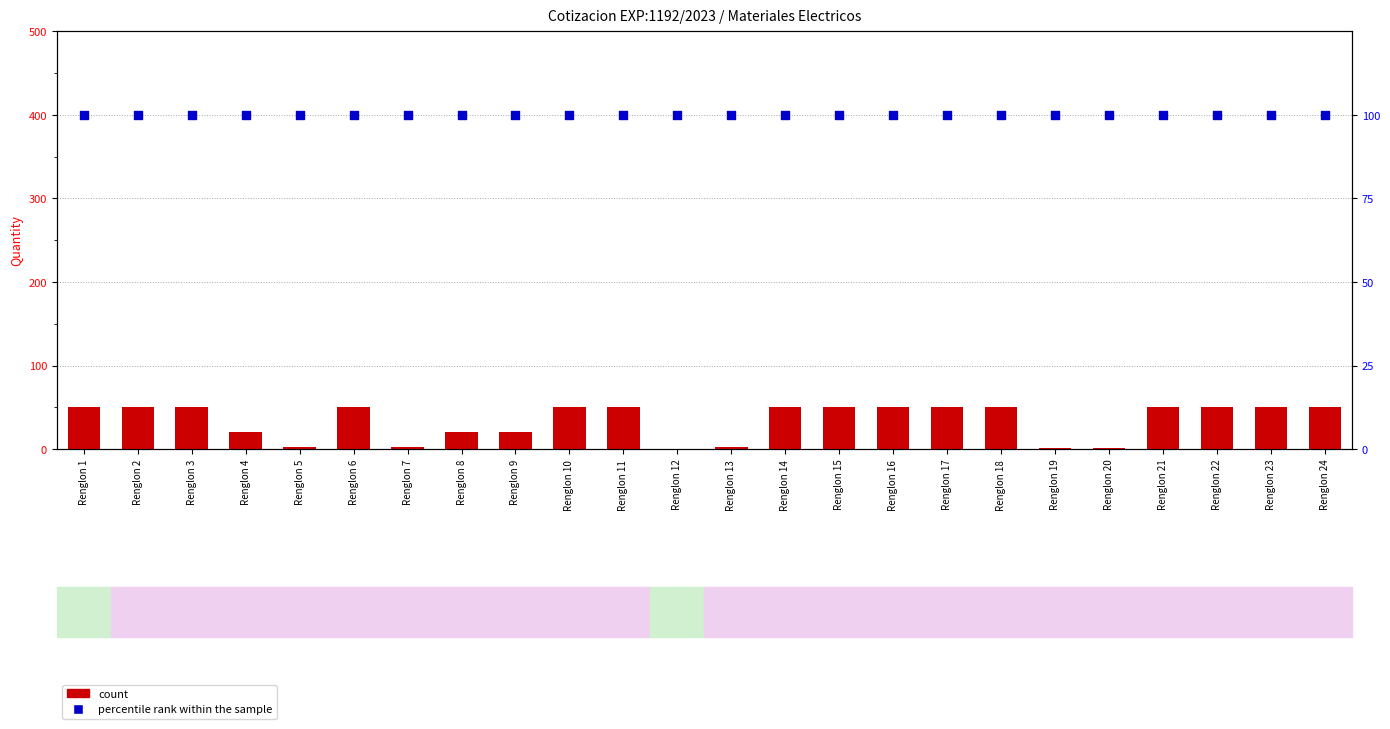

What are all the series names shown in the legend?

count, percentile rank within the sample